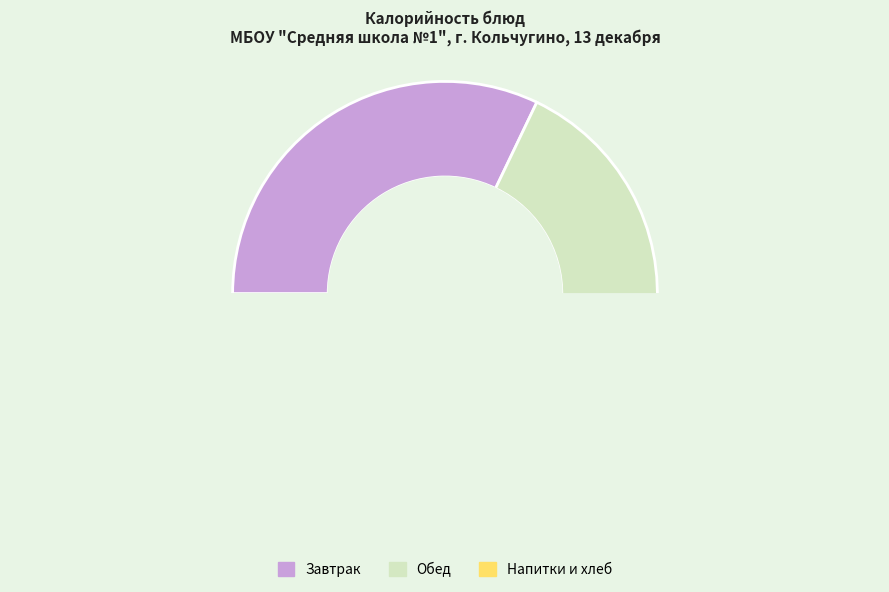

The Рис отварной slice represents 26% of the pie. True or false?

False